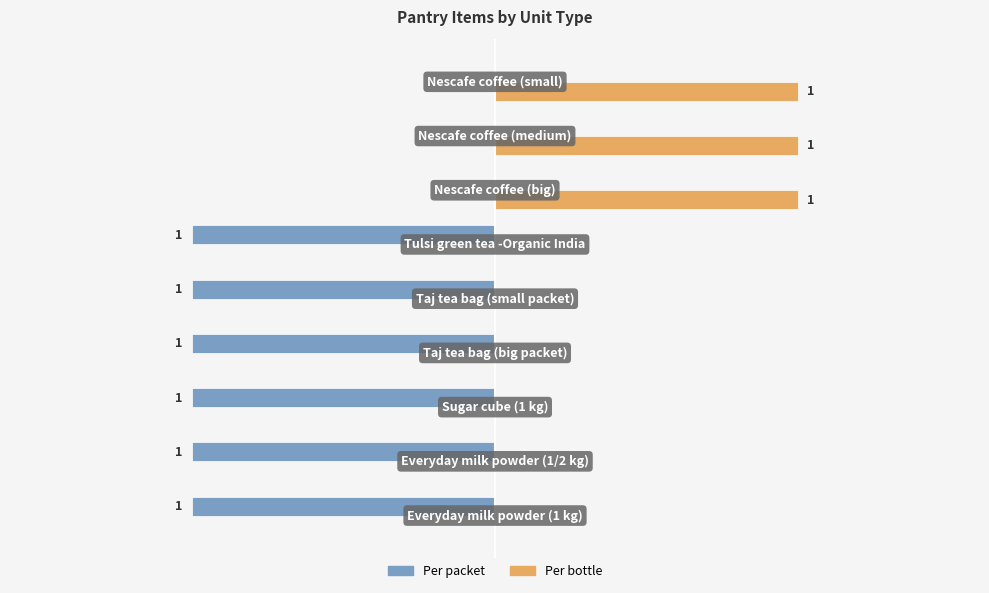

What are all the series names shown in the legend?

Per packet, Per bottle